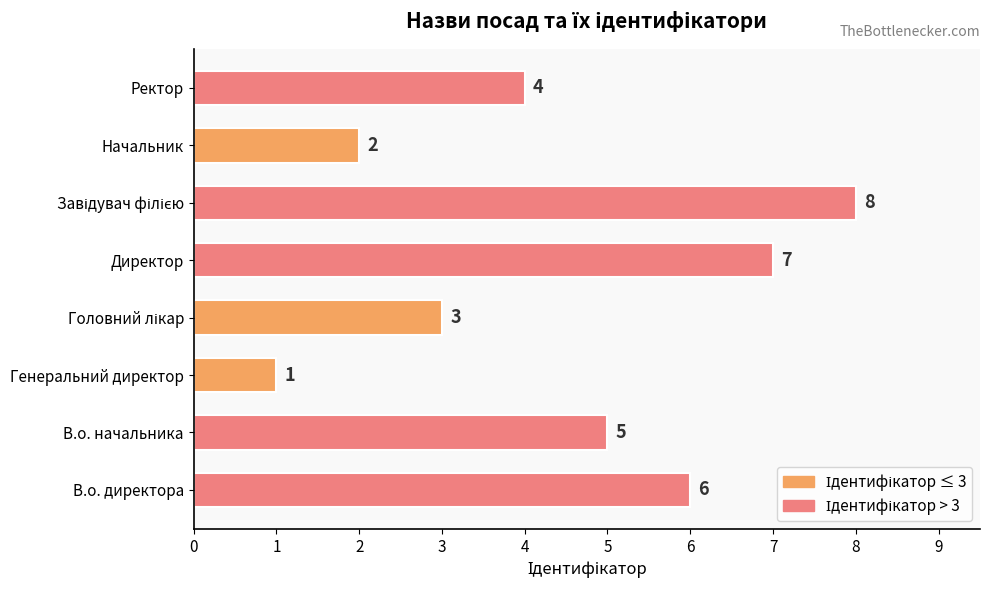

Approximately how many times larger is the value at Ректор compared to В.о. директора?

0.7